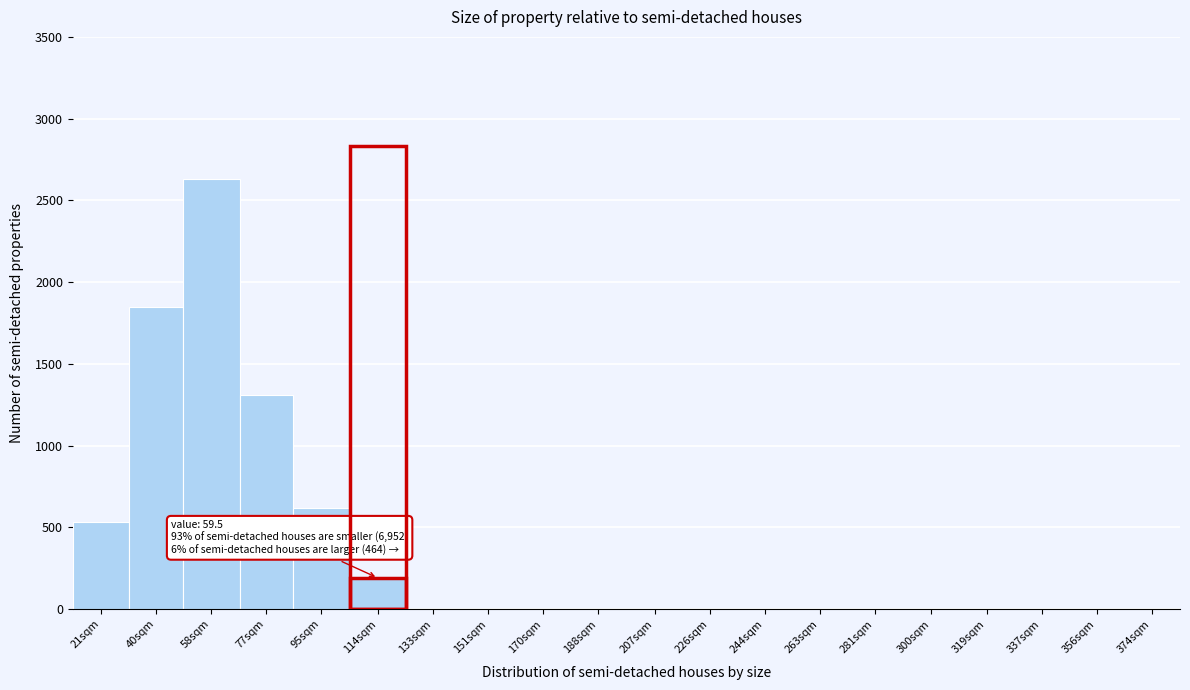

Reading left to right, extract all data points from this chart.

21sqm=530	40sqm=1850	58sqm=2630	77sqm=1310	95sqm=620	114sqm=190	133sqm=0	151sqm=0	170sqm=0	188sqm=0	207sqm=0	226sqm=0	244sqm=0	263sqm=0	281sqm=0	300sqm=0	319sqm=0	337sqm=0	356sqm=0	374sqm=0